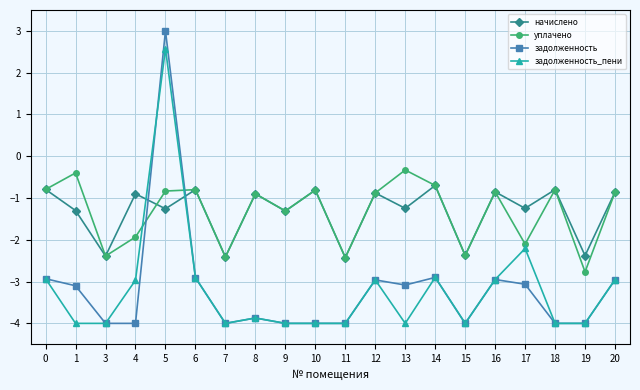

Read the уплачено value at 20.

-0.9